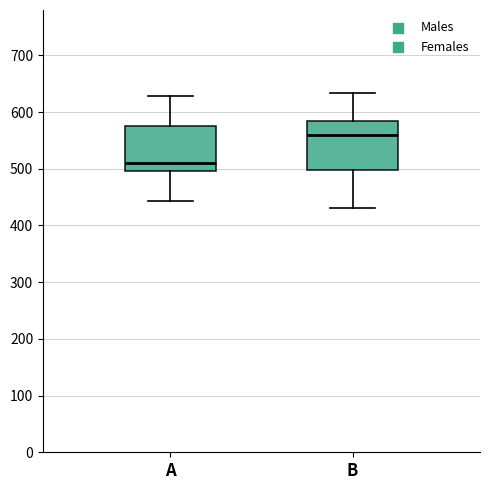

Where does the lower whisker of the box for B end on the y-axis? The values are not printed on the chart, so give them approximately, as read against the axis.

430